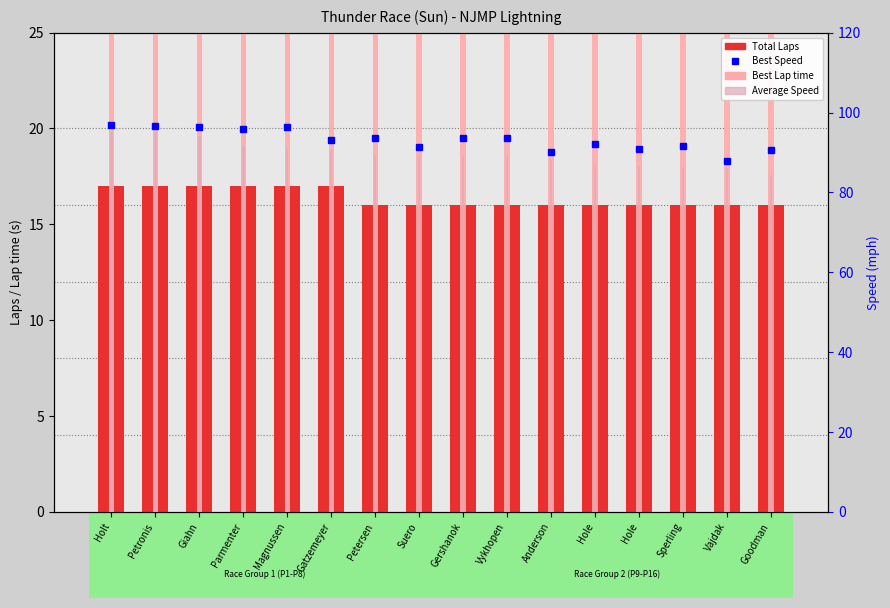

What is the total value across all series at Giahn?

276.7